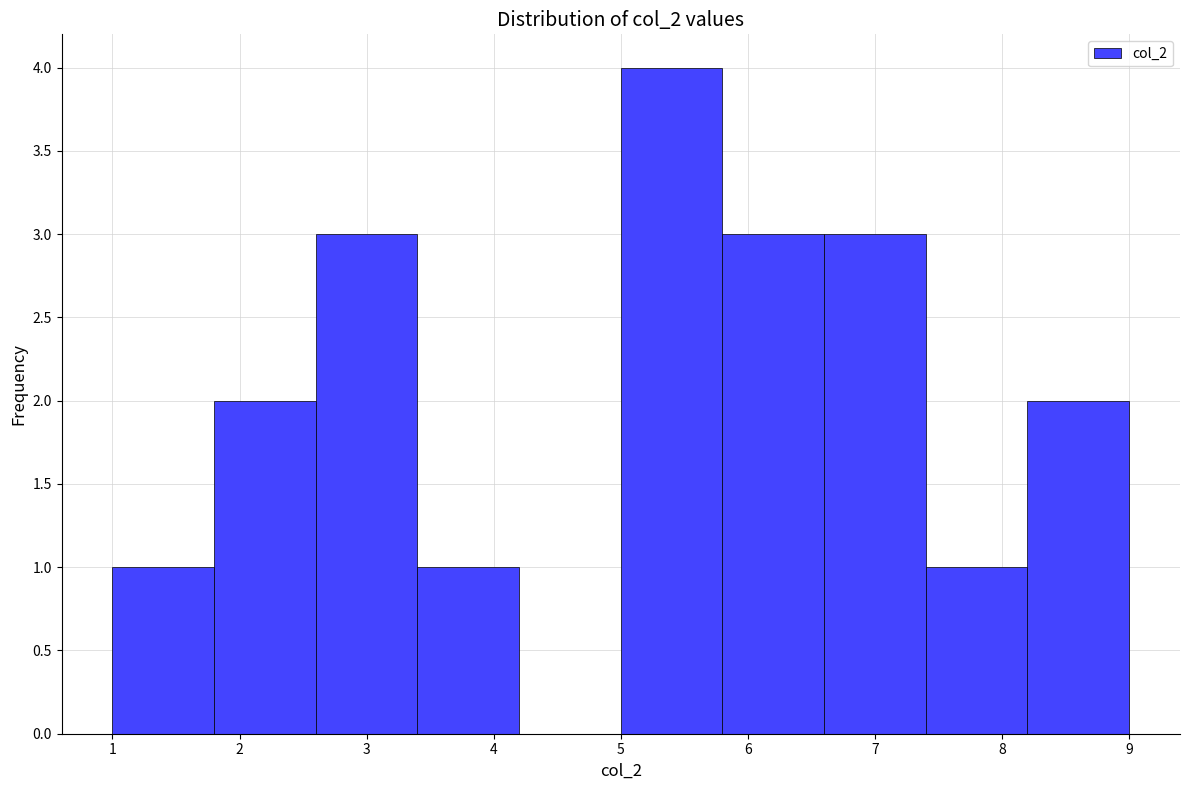

What is the height of the bar covering 7.4 to 8.2 on the x-axis? The values are not printed on the chart, so give them approximately, as read against the axis.

1